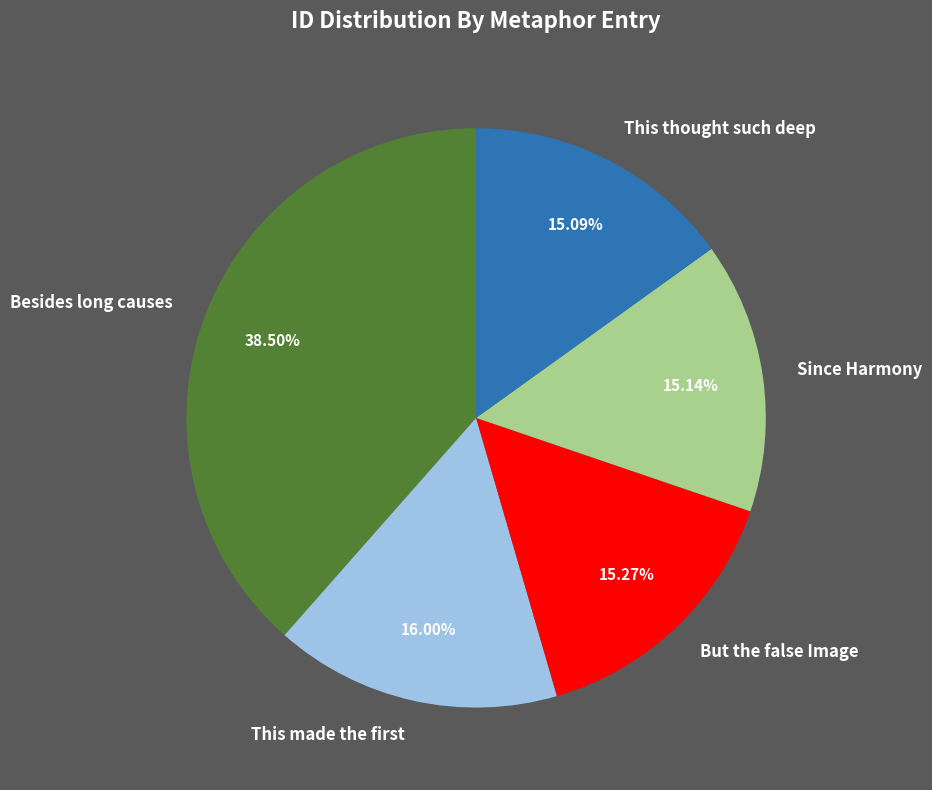

Does any single category account for the majority?

No